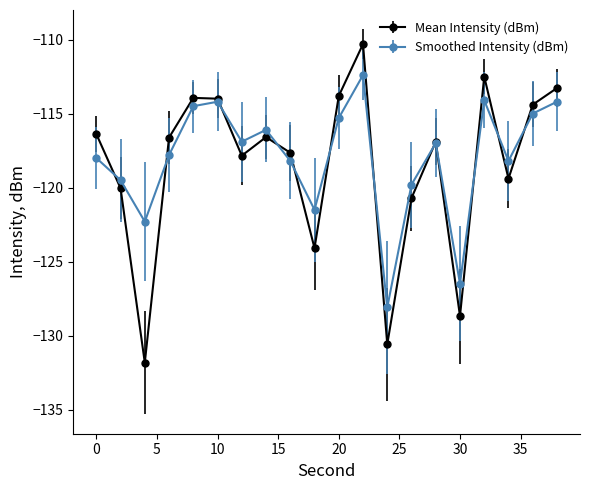

True or false: Mean Intensity (dBm) has more than 2 points higher than both neighbors.

True